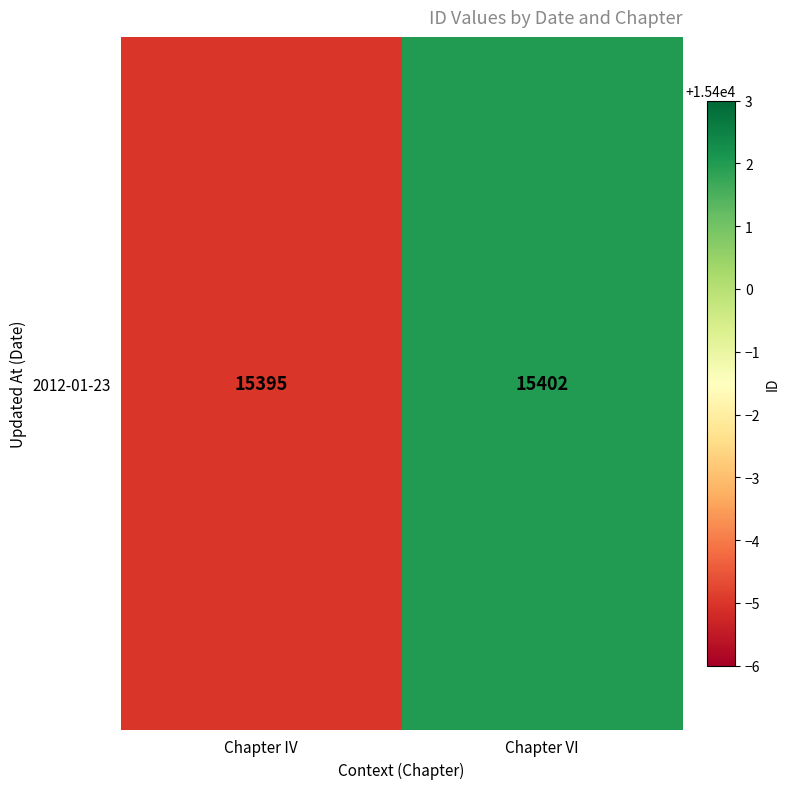

Rank the categories by value from highest to lowest.

Chapter VI, Chapter IV